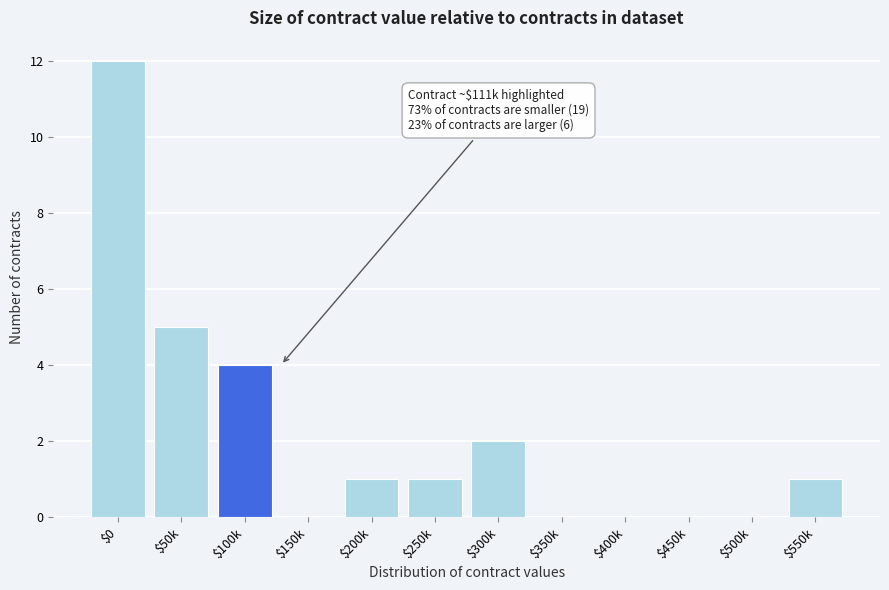

The value at $150k is -5. True or false?

False